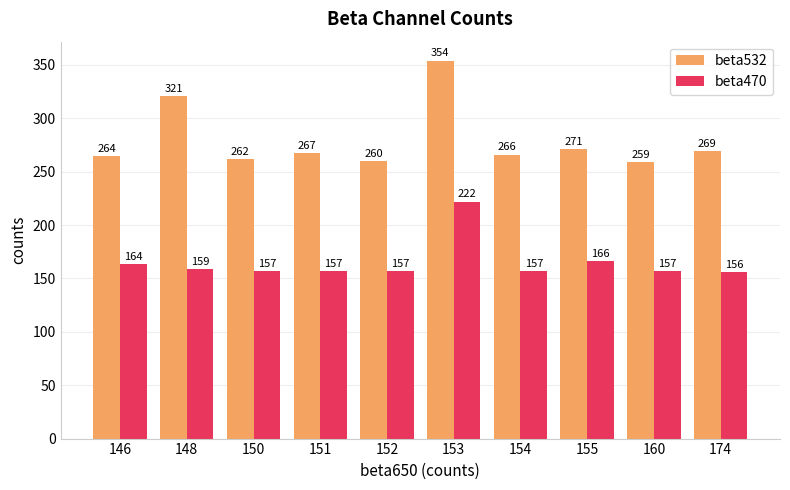

True or false: beta532 has a value of 266.0 at 154.

True